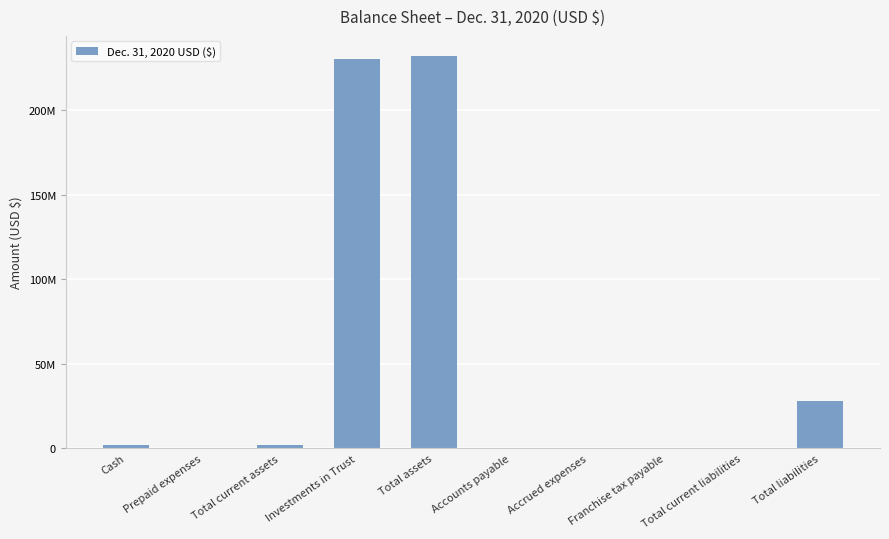

What position from the right is Accounts payable?

5